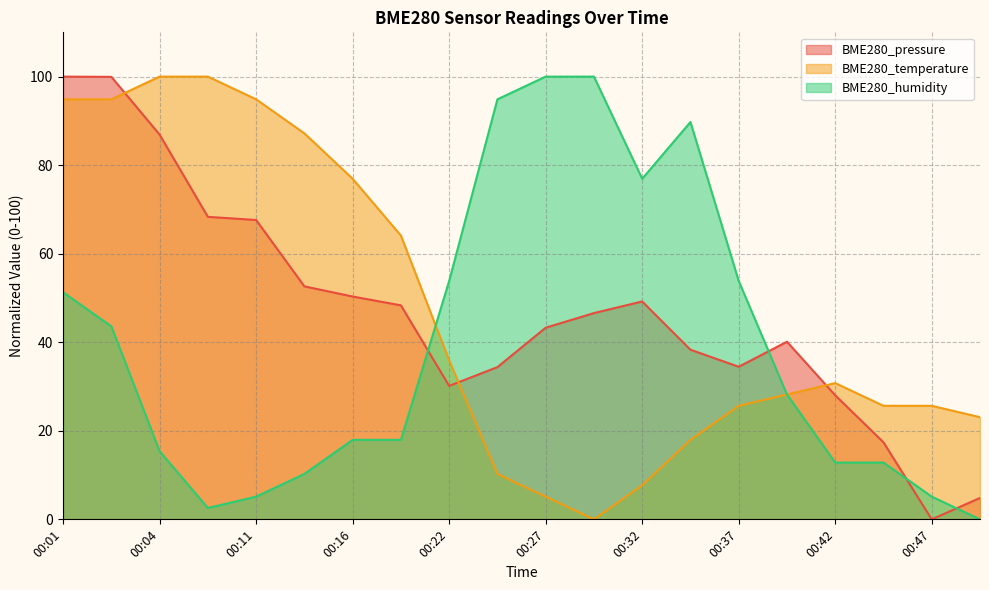

How many lines are shown in the chart?

3